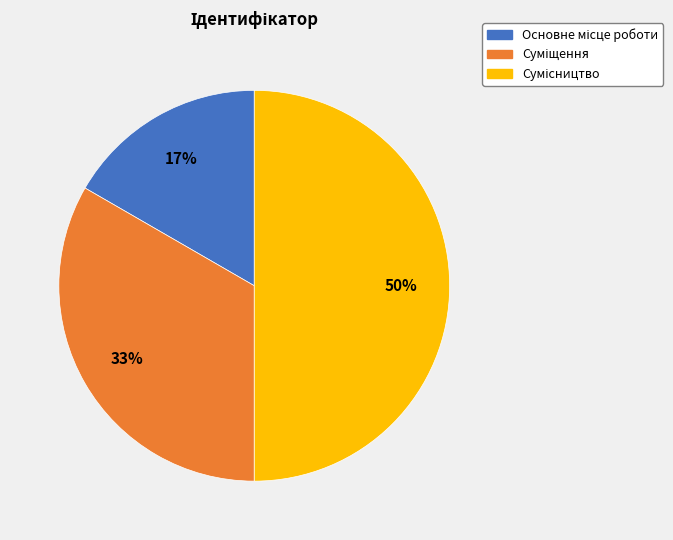

To the nearest percent, what is the average slice percentage?

33%